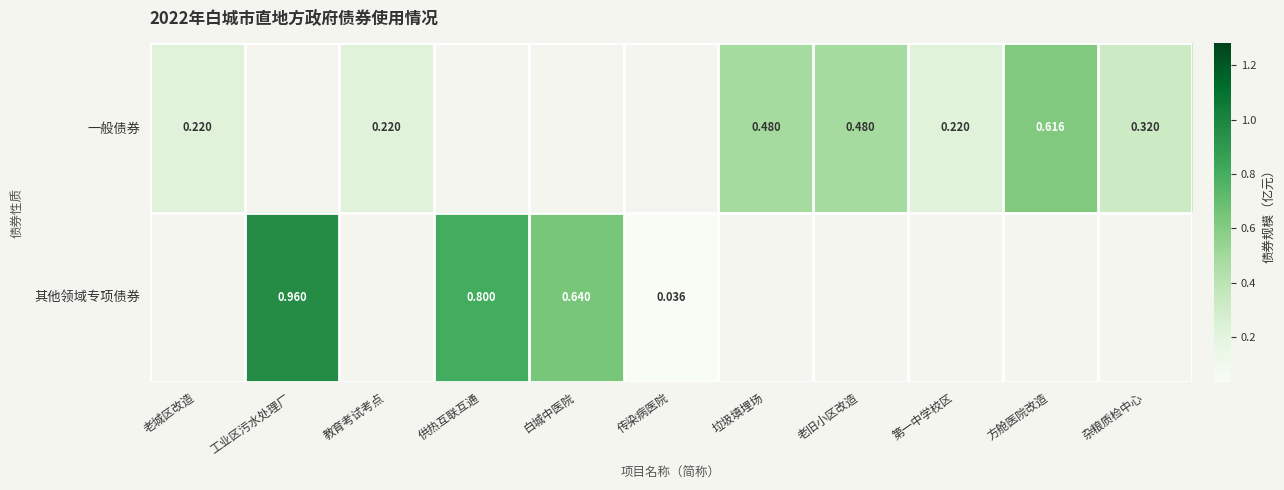

Is the value of 一般债券 at 第一中学校区 greater than the value of 其他领域专项债券 at 白城中医院?

No